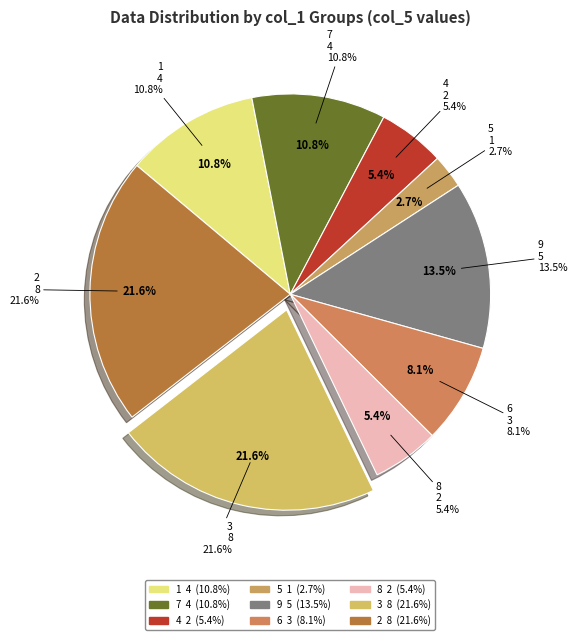

What is the ratio of the value at 7 to the value at 9?

0.8